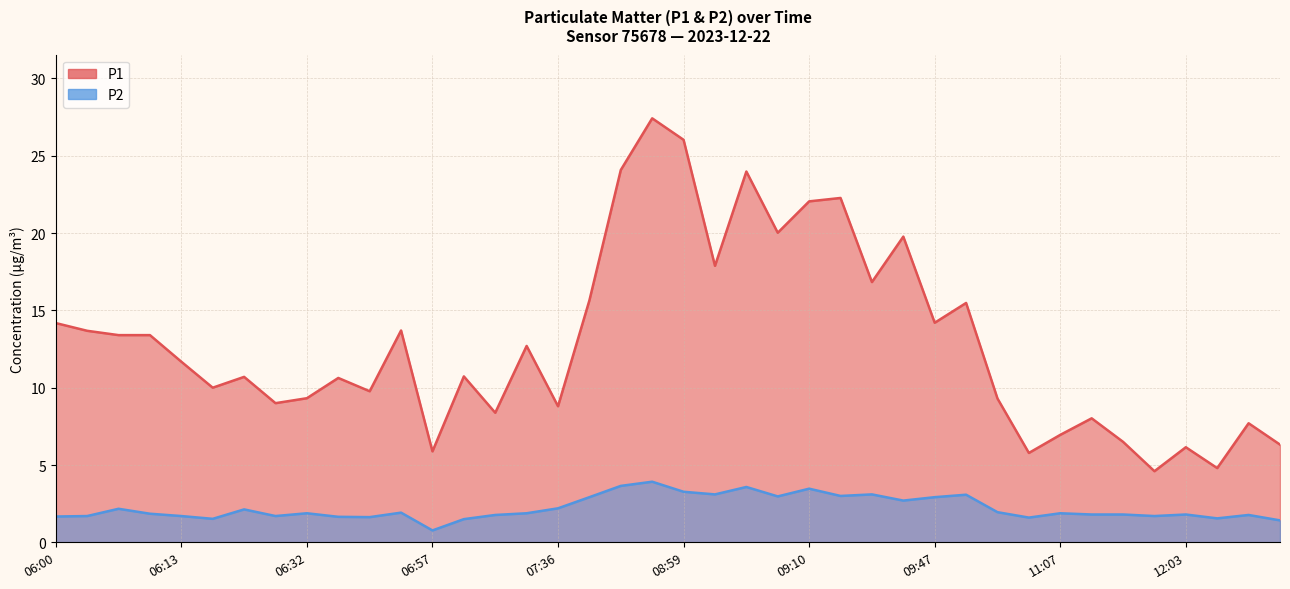

Which category has the lowest value in the P2 series?

06:57